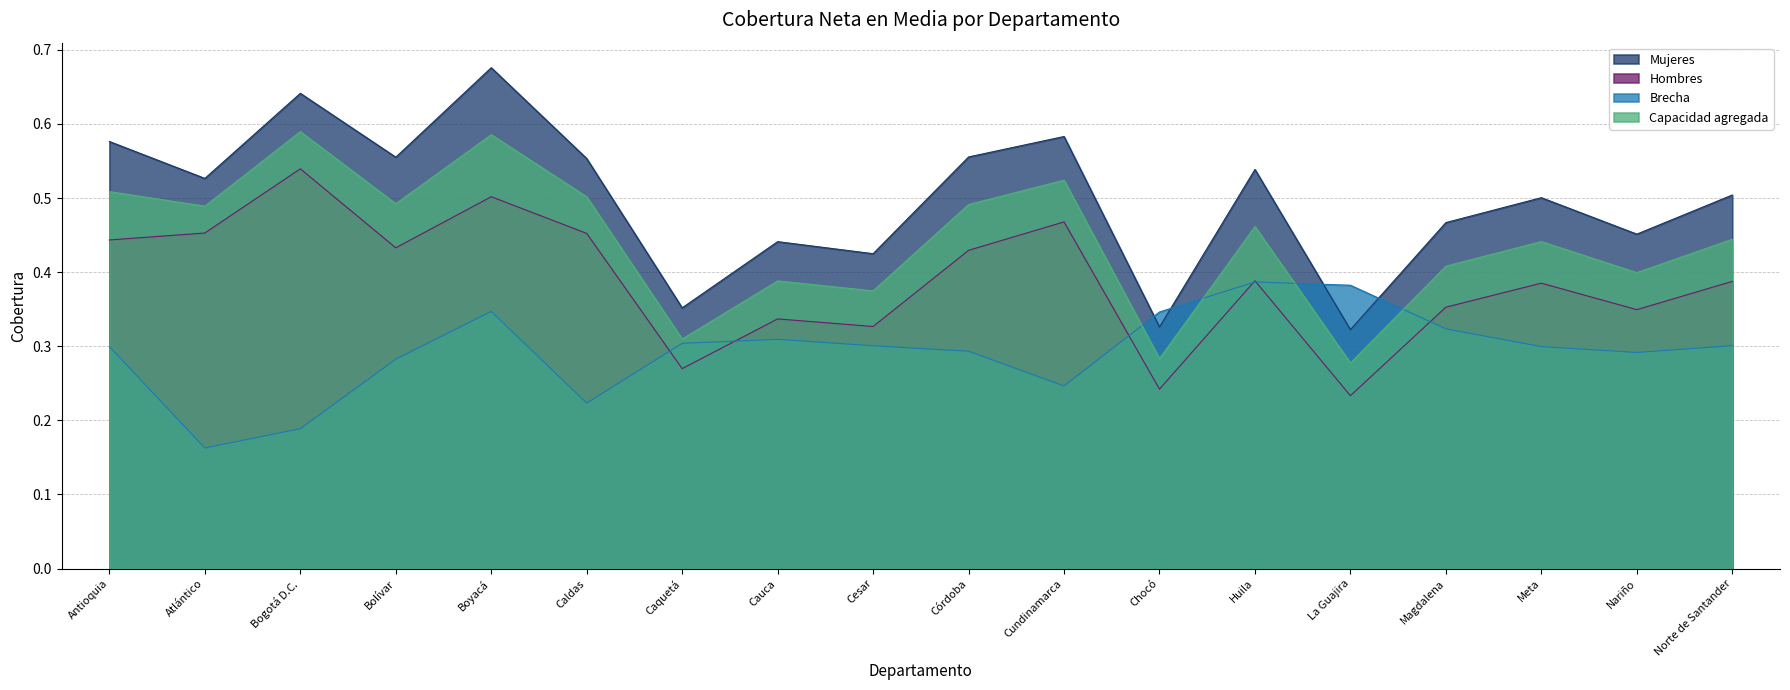

What is the spread (max minus min) of values at Caldas?

0.3